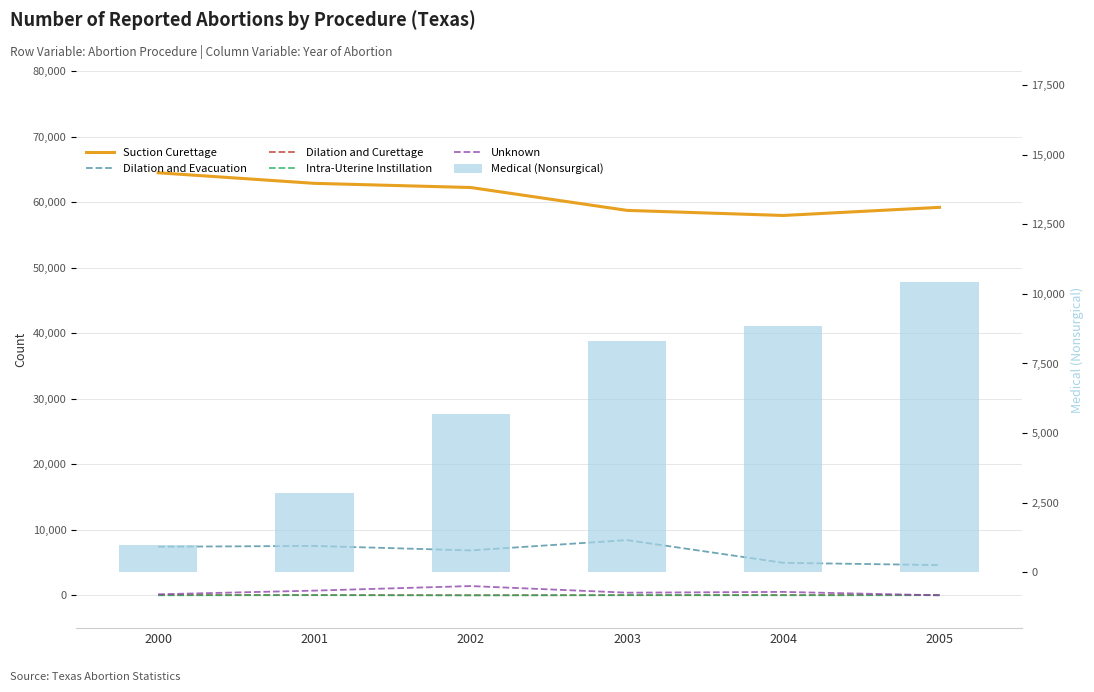

Where does the Medical (Nonsurgical) series first go above 8322?

2004